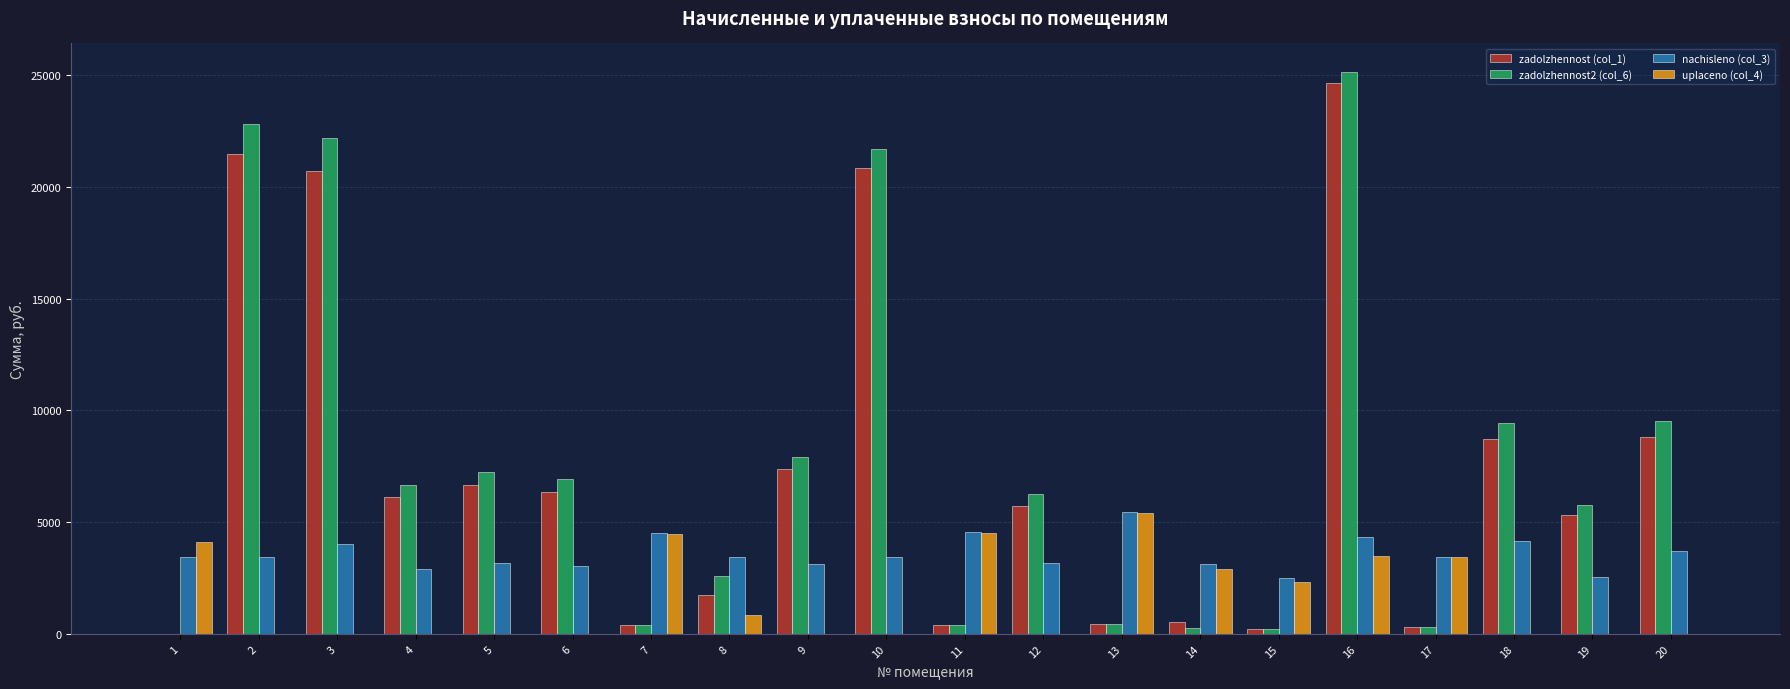

What is the sum of the uplaceno (col_4) values at 12 and 14?

2886.4